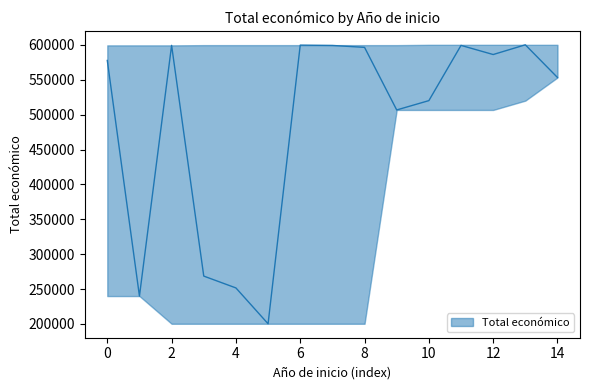

Reading left to right, list all the values displayed in this chart.

2024=577638	2023=240000	2024=599262	2021=268630	2022=251662	2022=200298	2024=599584	2024=599131	2024=596384	2024=506703	2024=520062	2024=599211	2024=586120	2024=600043	2024=553196